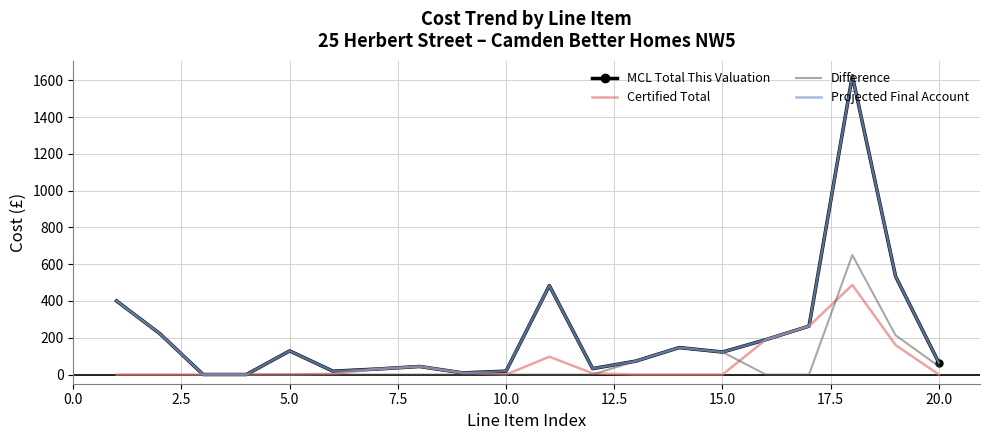

True or false: MCL Total This Valuation and Certified Total cross at least once.

False